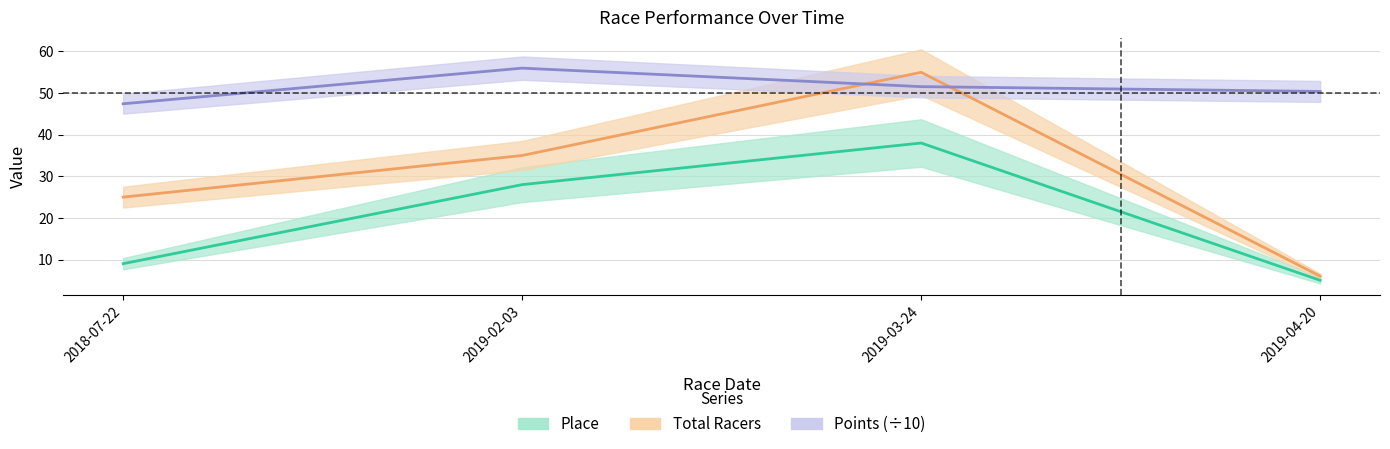

At which label does Place reach its minimum?

2019-04-20